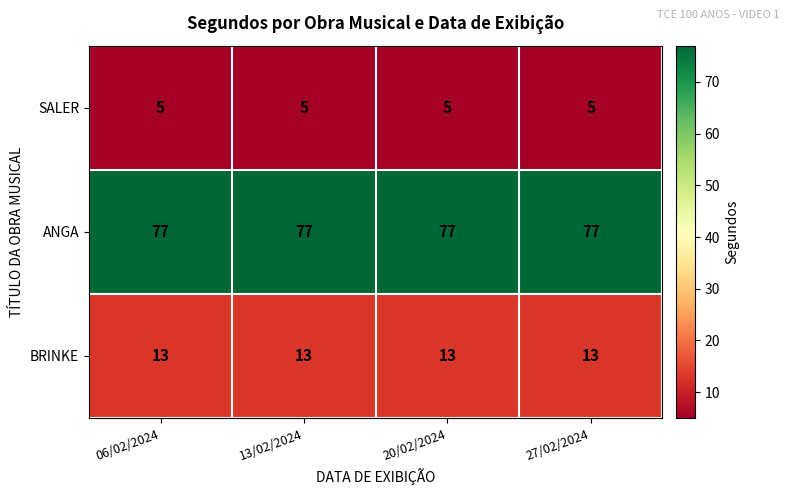

What is the spread (max minus min) of values at 06/02/2024?

72